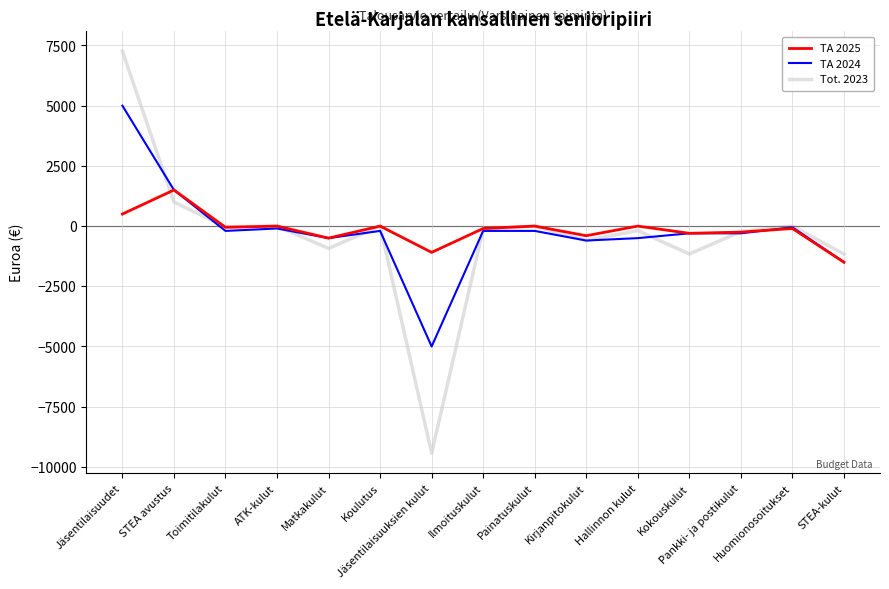

What is the difference between the highest and lowest values at Kirjanpitokulut?

200.0